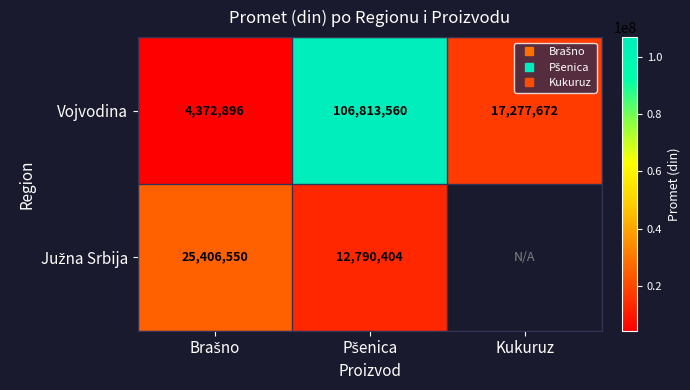

Which series changed the most between Pšenica and Kukuruz?

Vojvodina